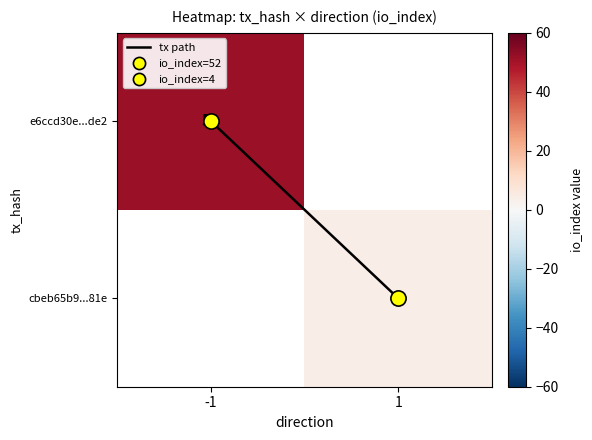

Which series changed the most between -1 and 1?

tx path